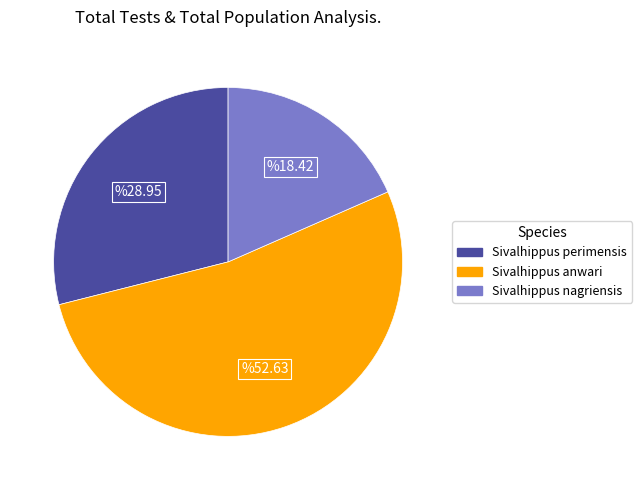

How many slices are in this pie chart?

3